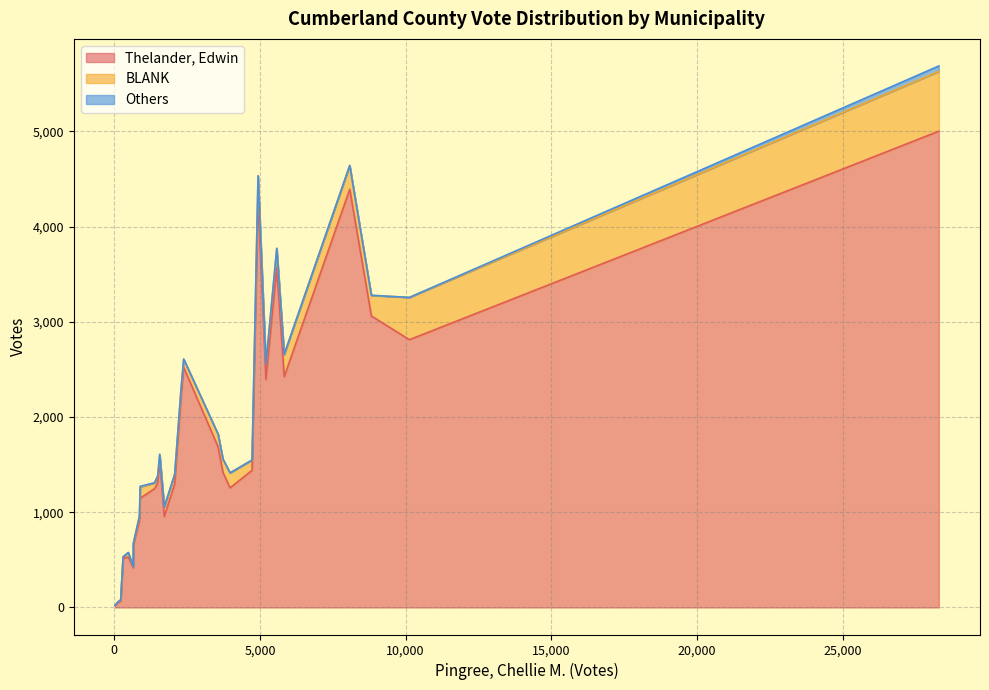

What is the maximum value for Thelander, Edwin?

5002